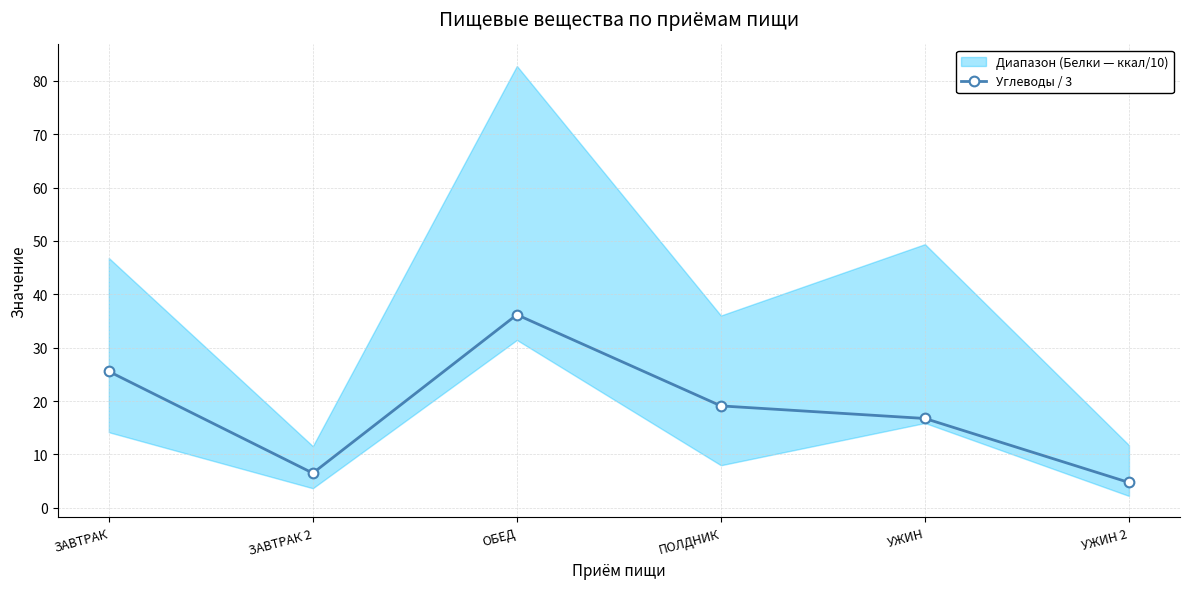

Where is the data nearest to the value 20?

ПОЛДНИК